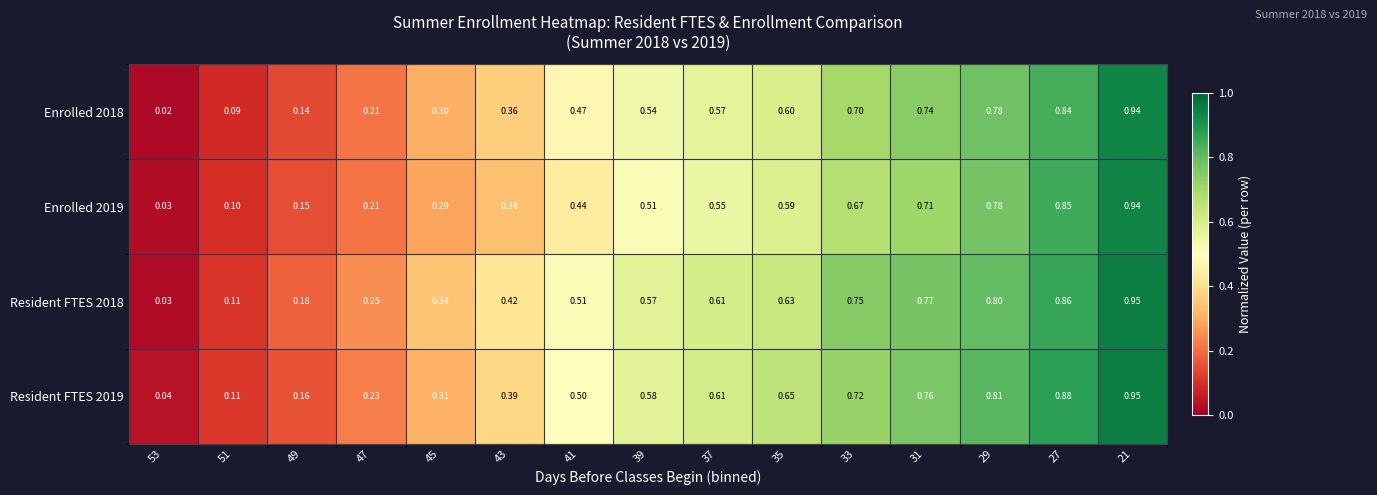

Which series has the largest total across all categories?

Resident FTES 2018